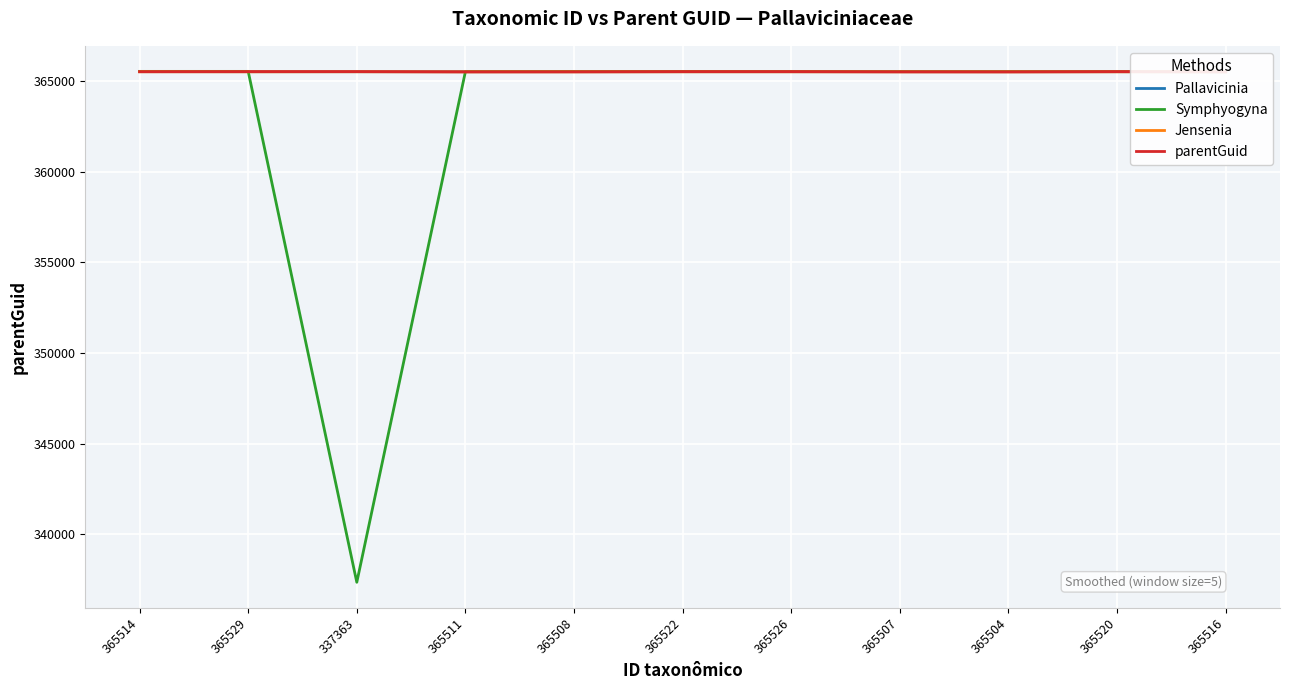

What is the value of the Pallavicinia point at the 4th from the left?

365511